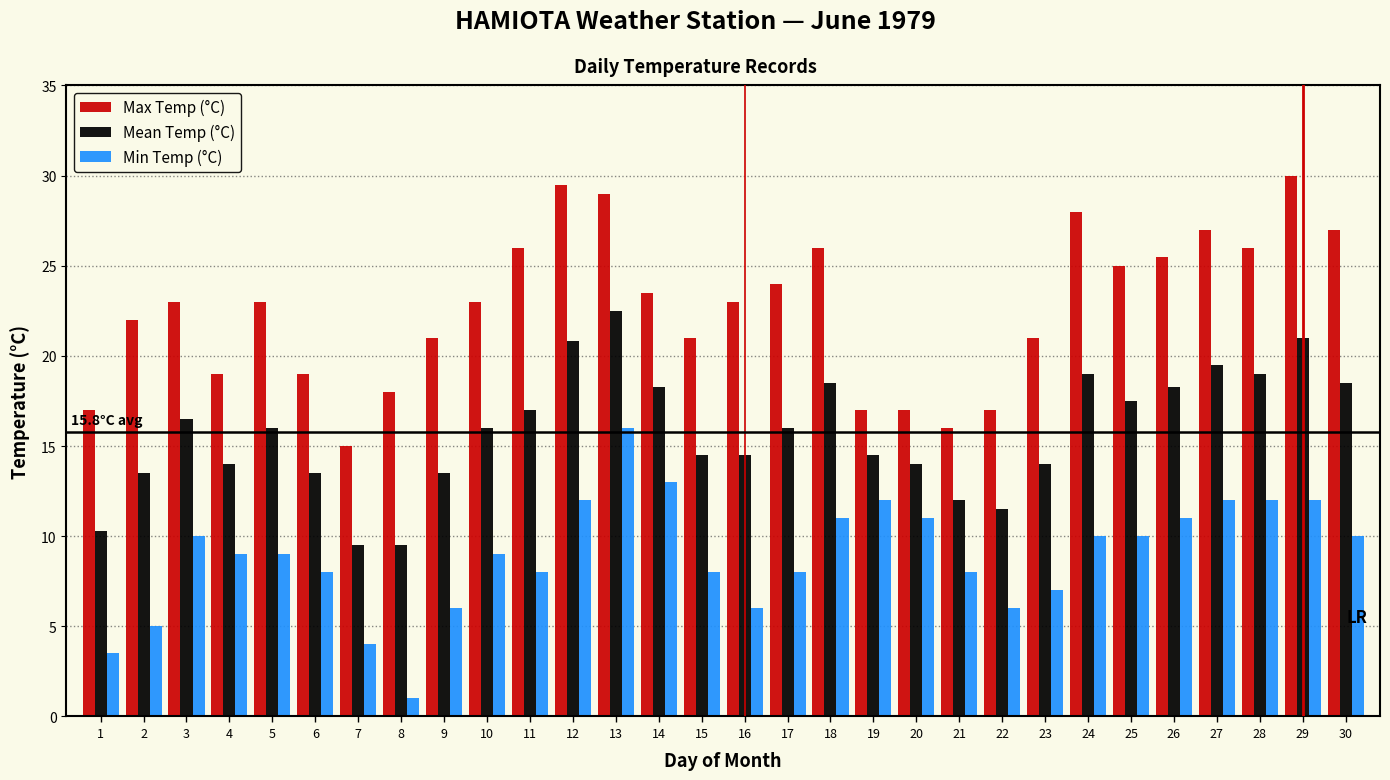

Does the chart contain any negative values?

No